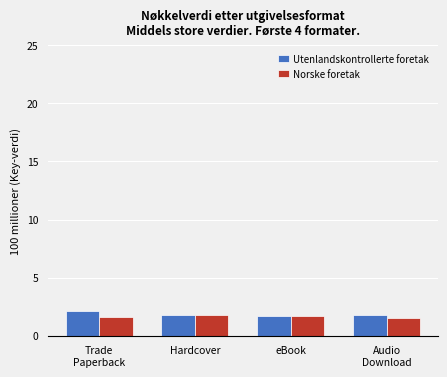

What position from the left is Trade
Paperback?

1